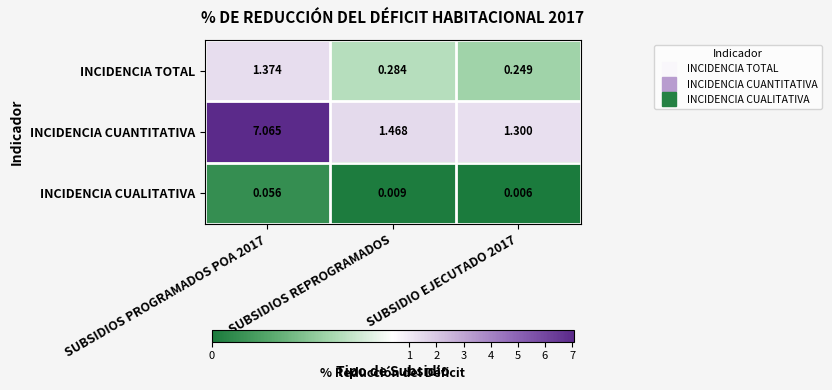

Which series has the largest total across all categories?

INCIDENCIA CUANTITATIVA